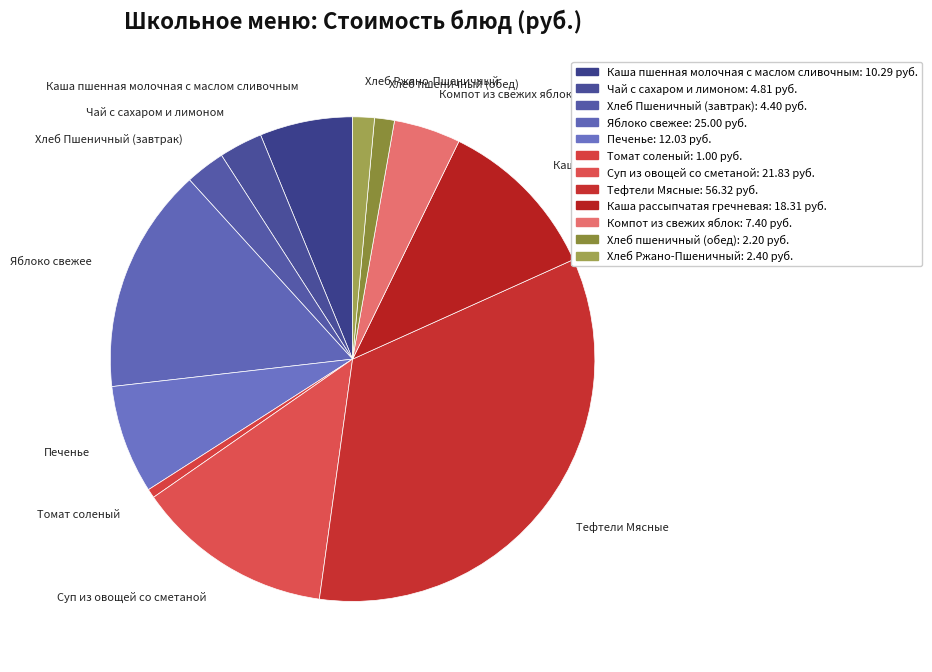

Count the number of slices in the pie.

12